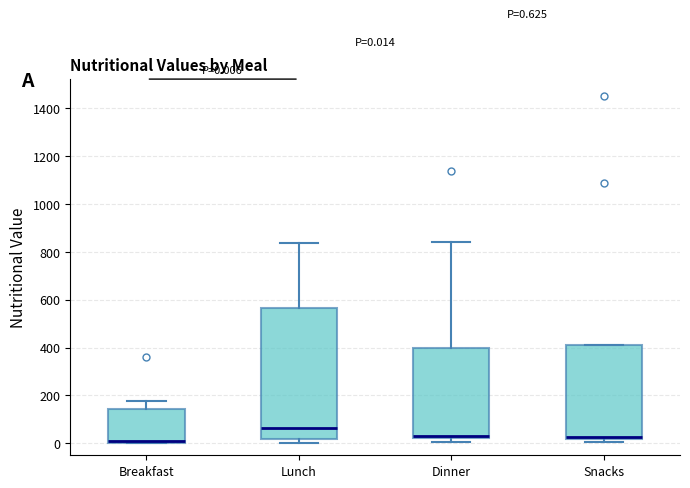

Which box's median line is the highest?

Lunch